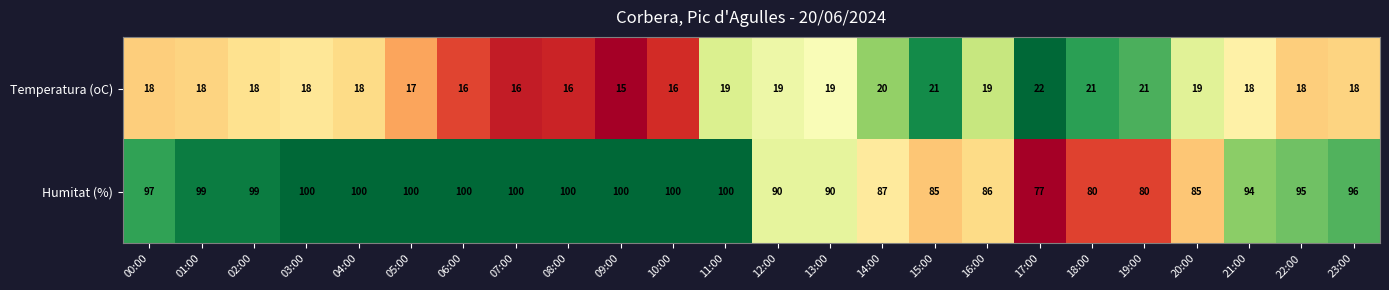

At 08:00, list the series in order from largest to smallest.

Humitat (%), Temperatura (oC)